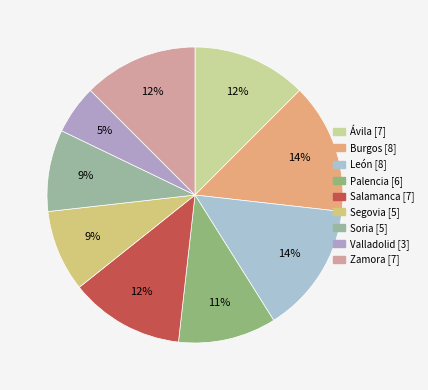

Which category has the smallest portion of the pie?

Valladolid